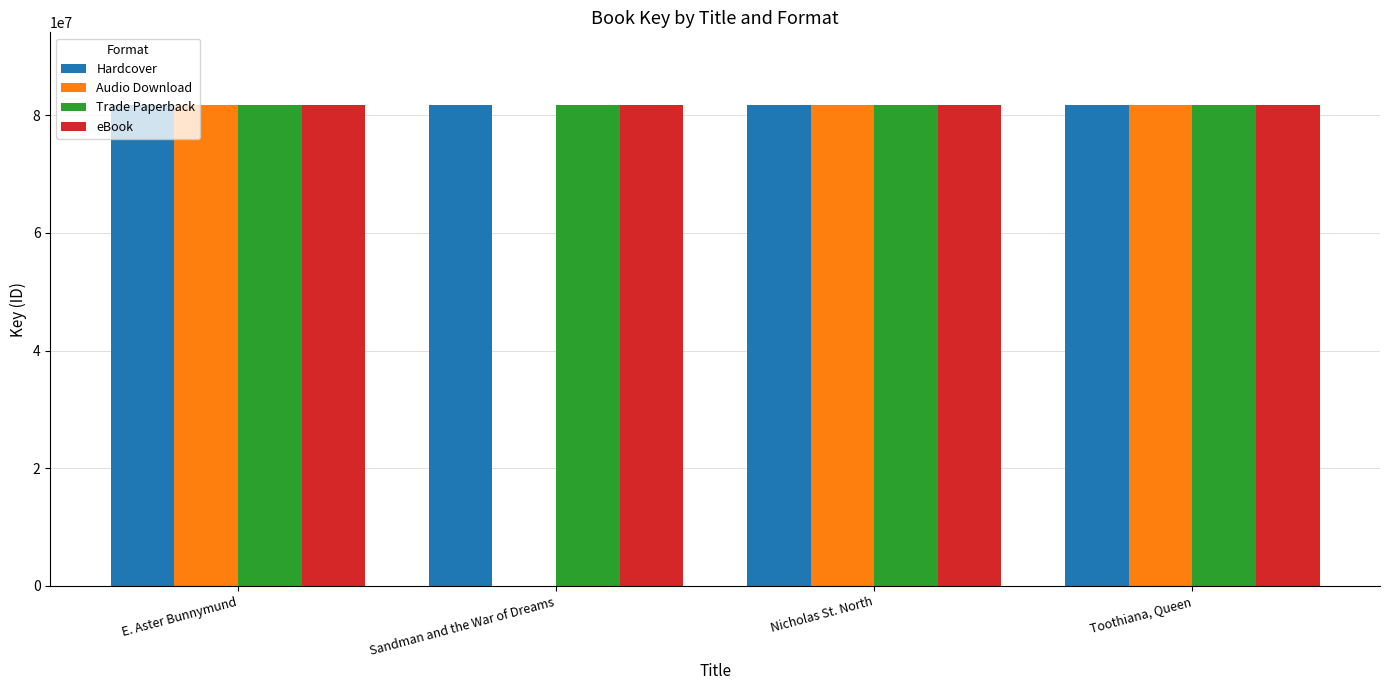

What is the greatest value displayed?

81805450